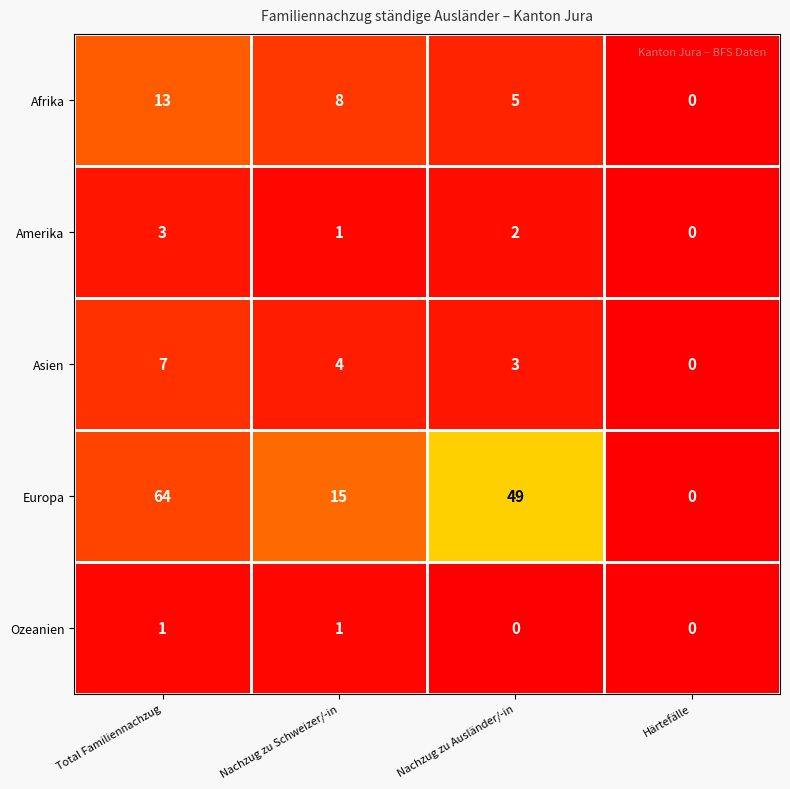

What is the sum of all Afrika values?

26